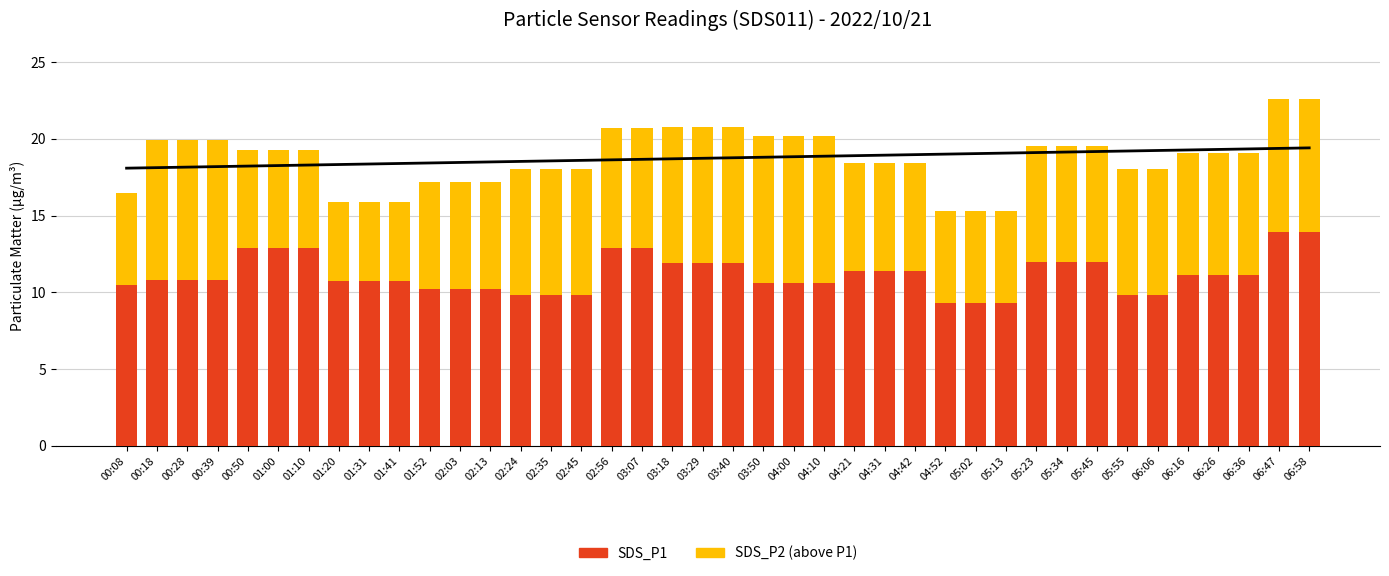

How many bars are there in each group?

2